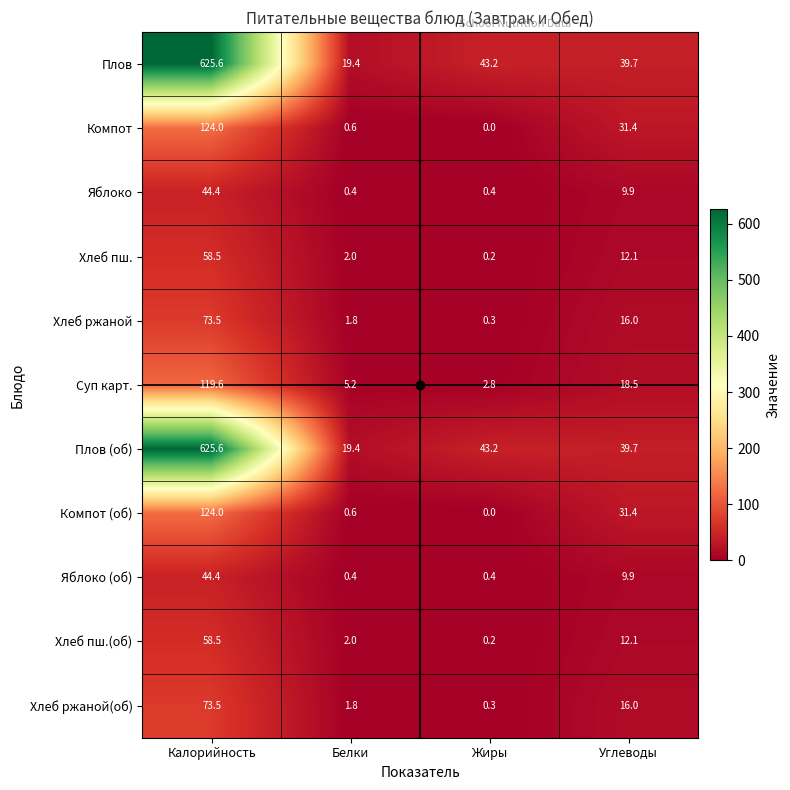

What is the spread (max minus min) of values at Жиры?

43.2